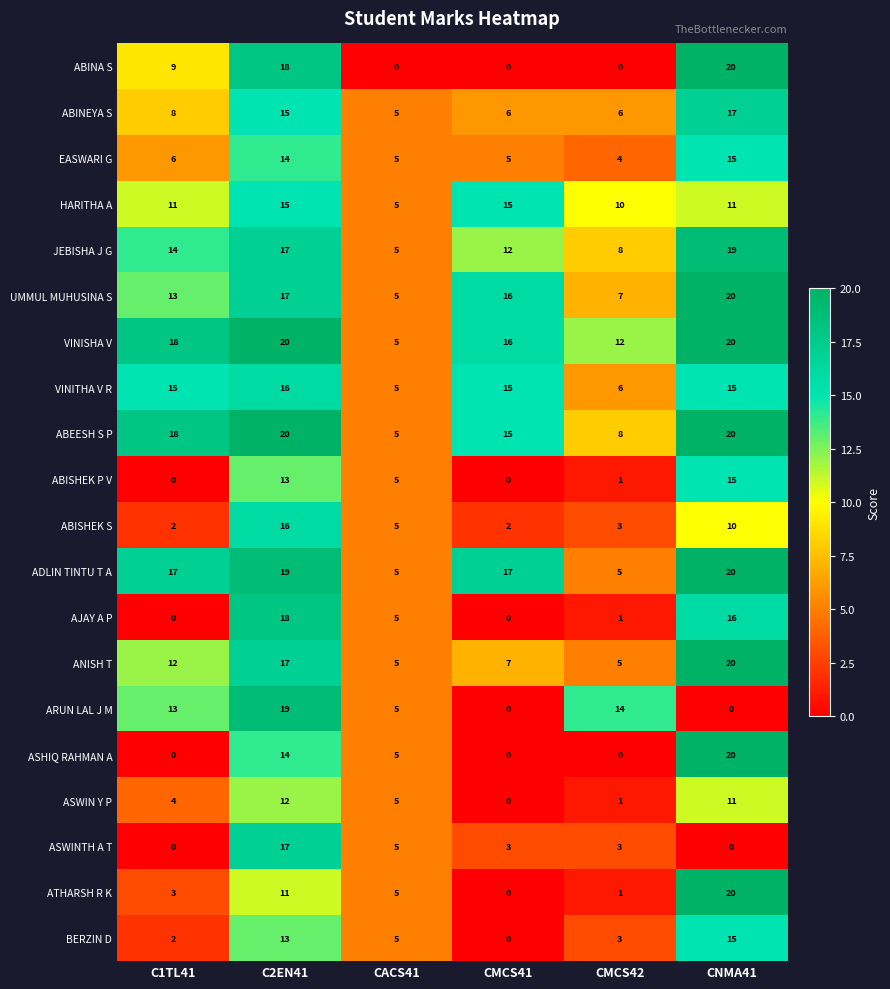

Where is ABISHEK S nearest to the value 9?

CNMA41